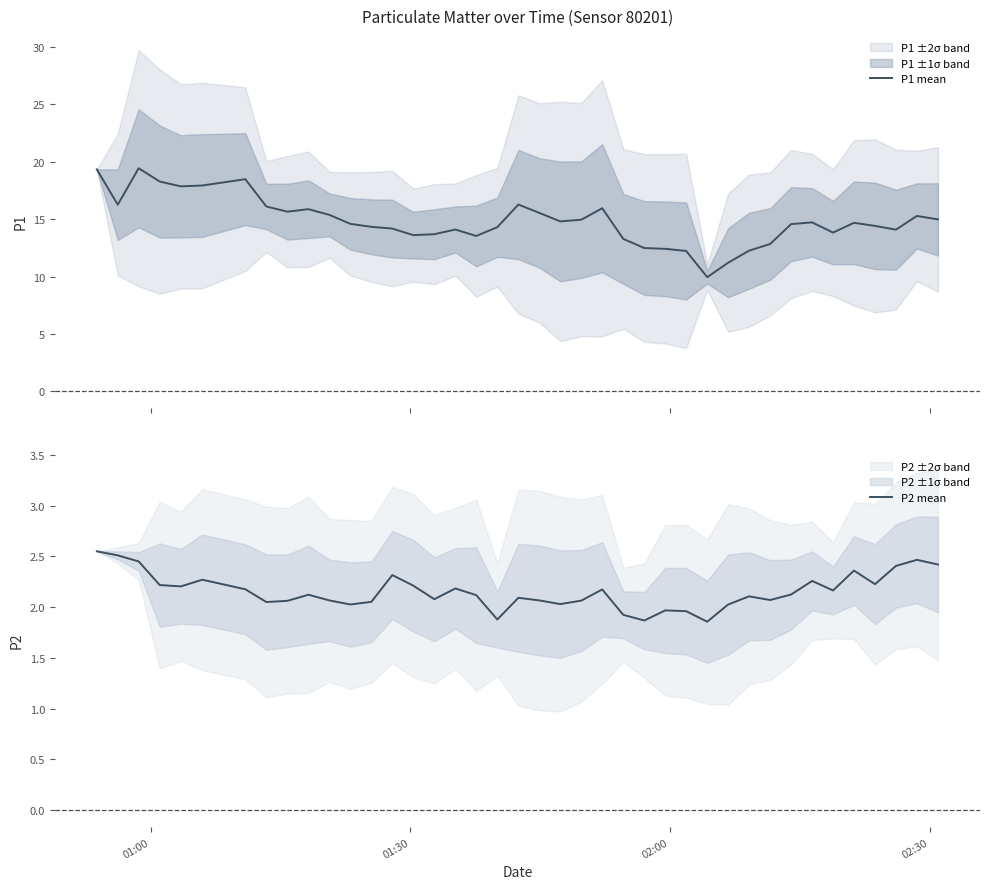

What is the highest value of the P1 mean series?

19.4